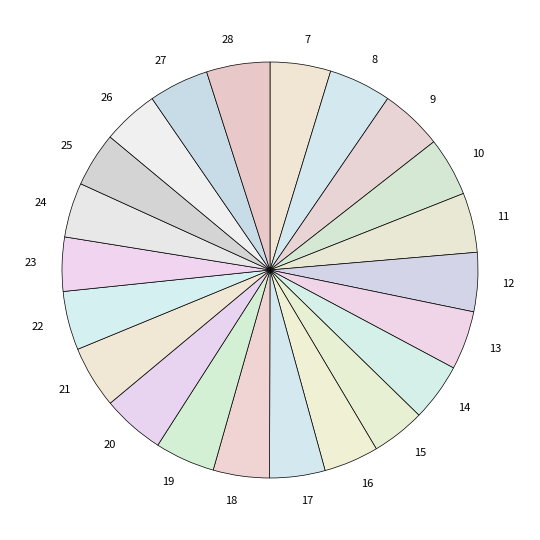

Is there any slice that represents more than half of the pie?

No